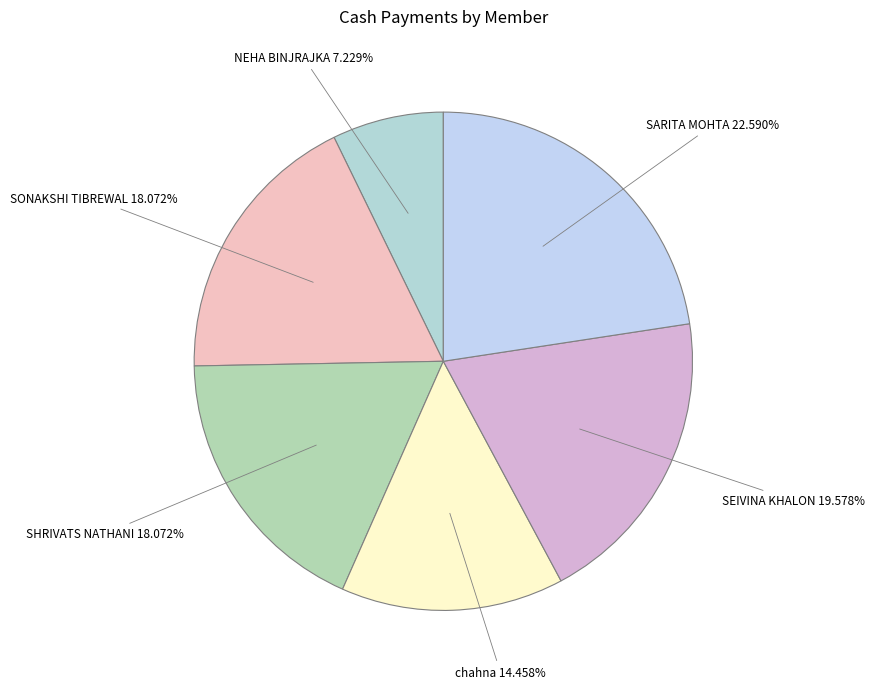

Is there a majority slice in this chart?

No